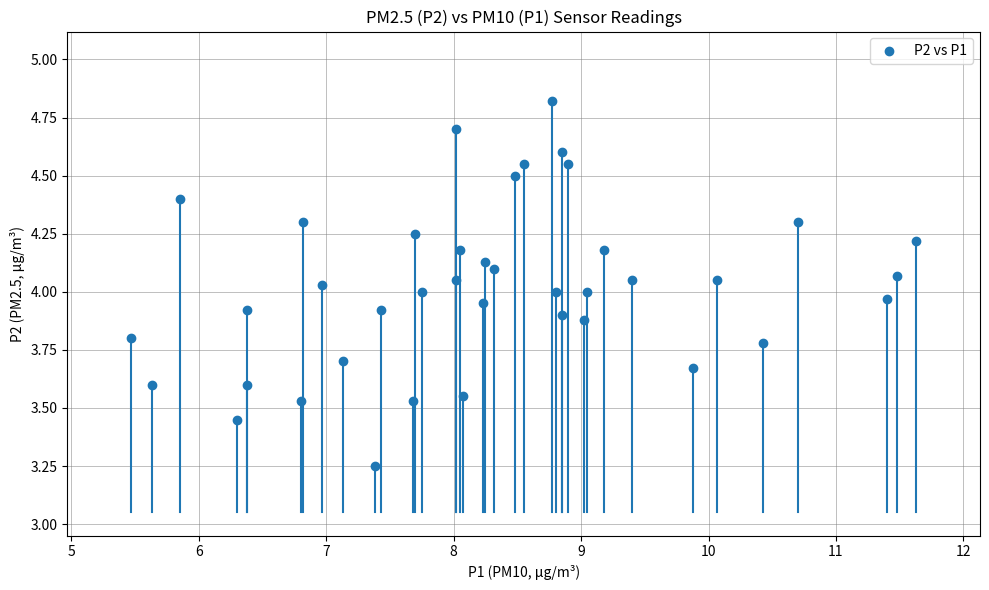

What is the range of Y values (max minus min)?

1.6